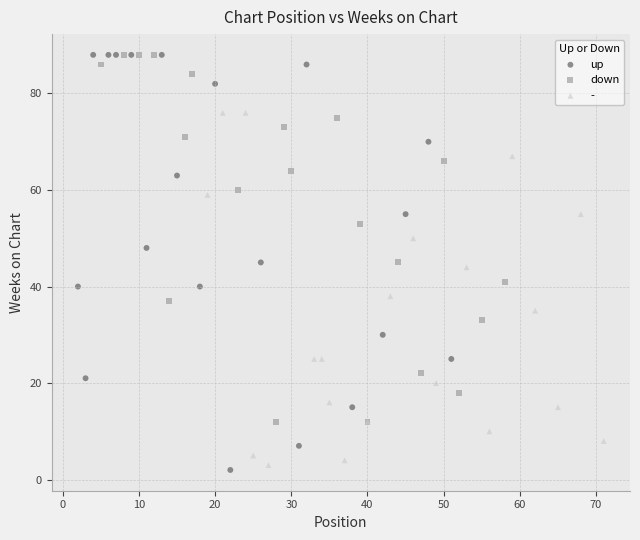

Which series has the widest spread of Y values?

up